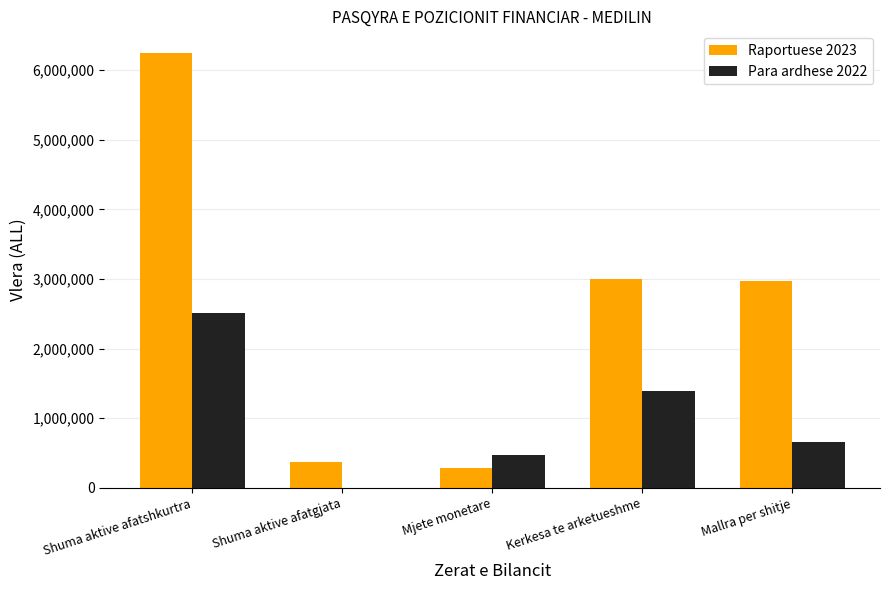

What are all the series names shown in the legend?

Raportuese 2023, Para ardhese 2022